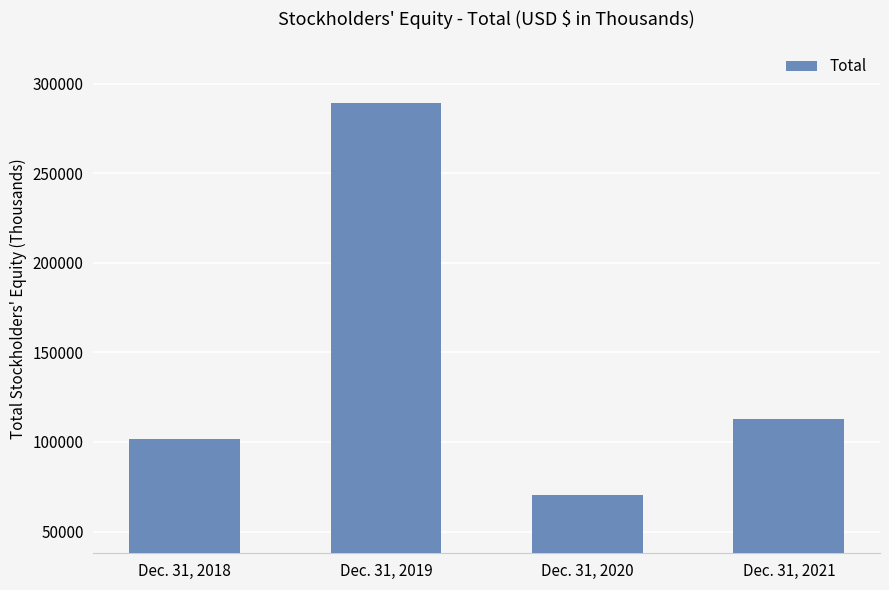

At which category does the chart reach its minimum across all series?

Dec. 31, 2020